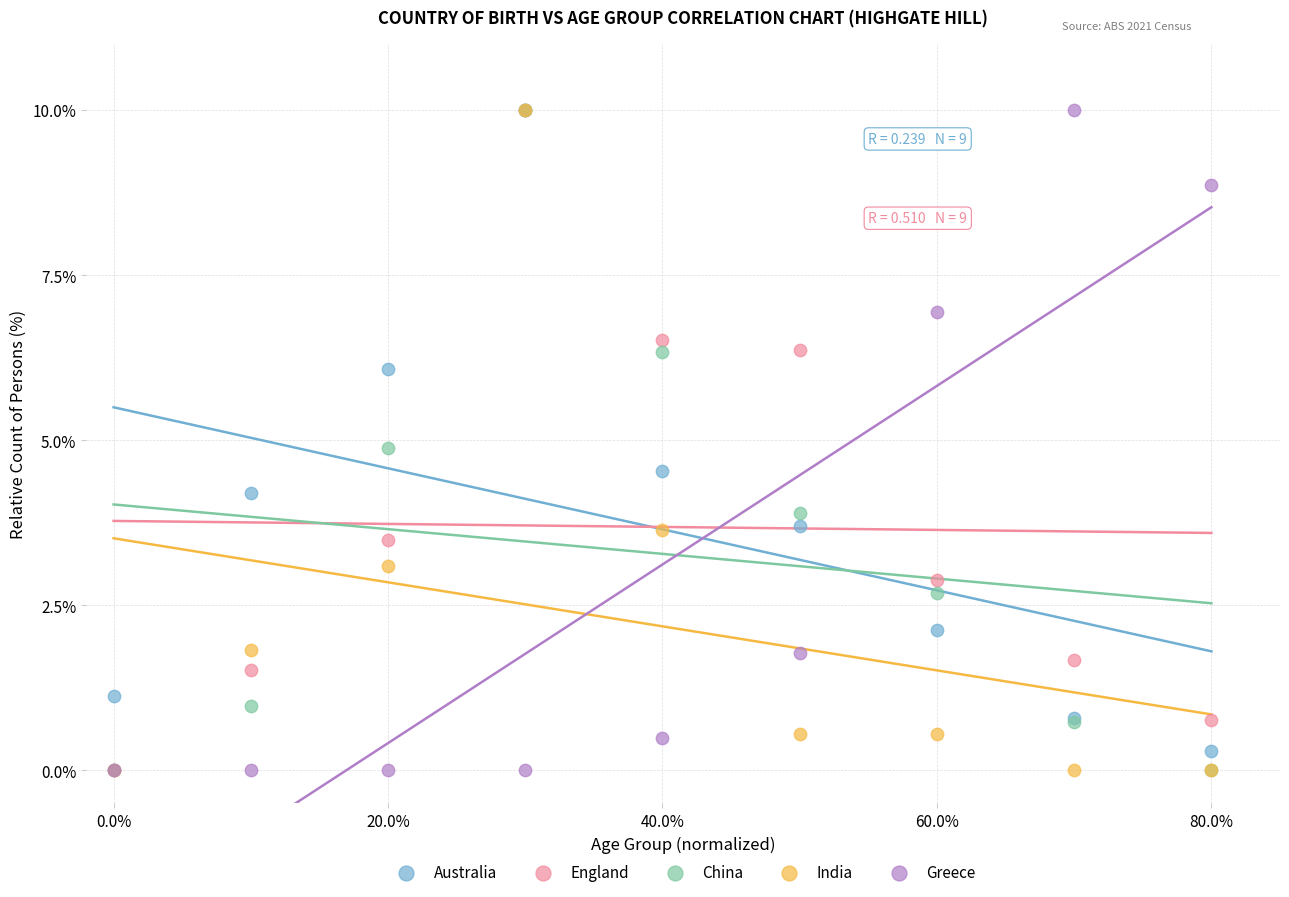

In the China series, what Y value is closest to 5?

4.9